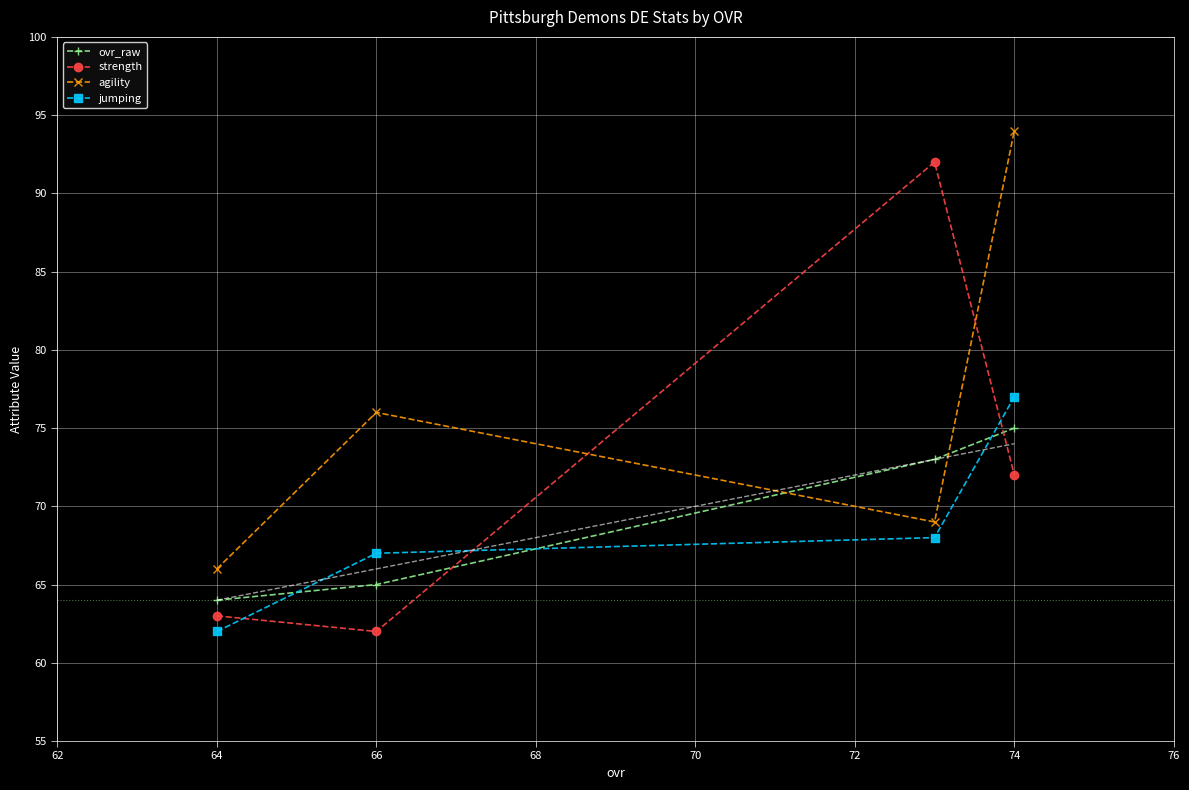

Reading right to left, transcribe all the data shown in this chart.

ovr_raw: 75	73	65	64
strength: 72	92	62	63
agility: 94	69	76	66
jumping: 77	68	67	62